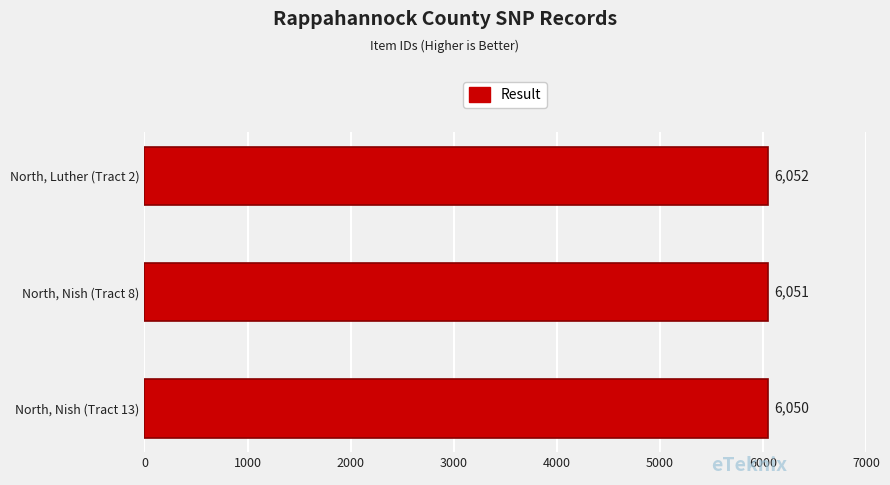

Which has a higher value, North, Luther (Tract 2) or North, Nish (Tract 13)?

North, Luther (Tract 2)